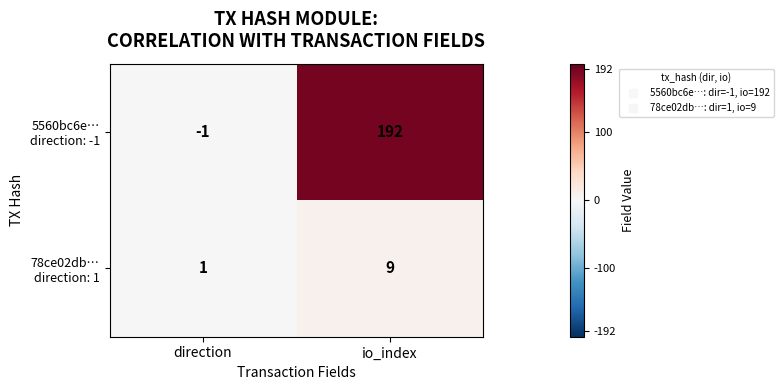

What is the maximum value shown in the chart?

192